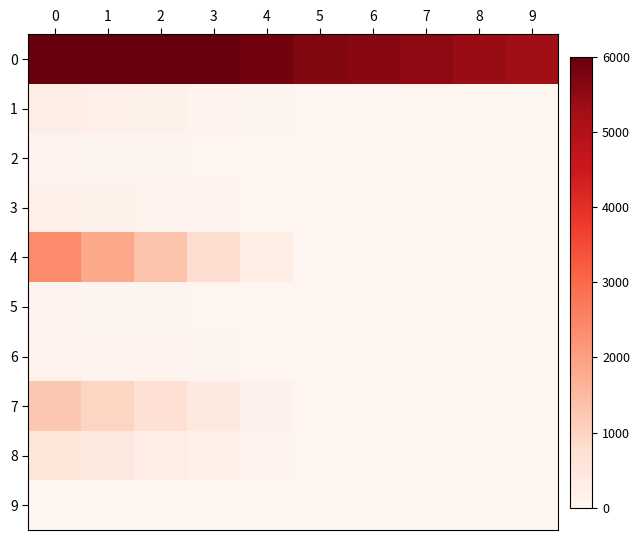

What is the total value across all series at 8?

5381.9